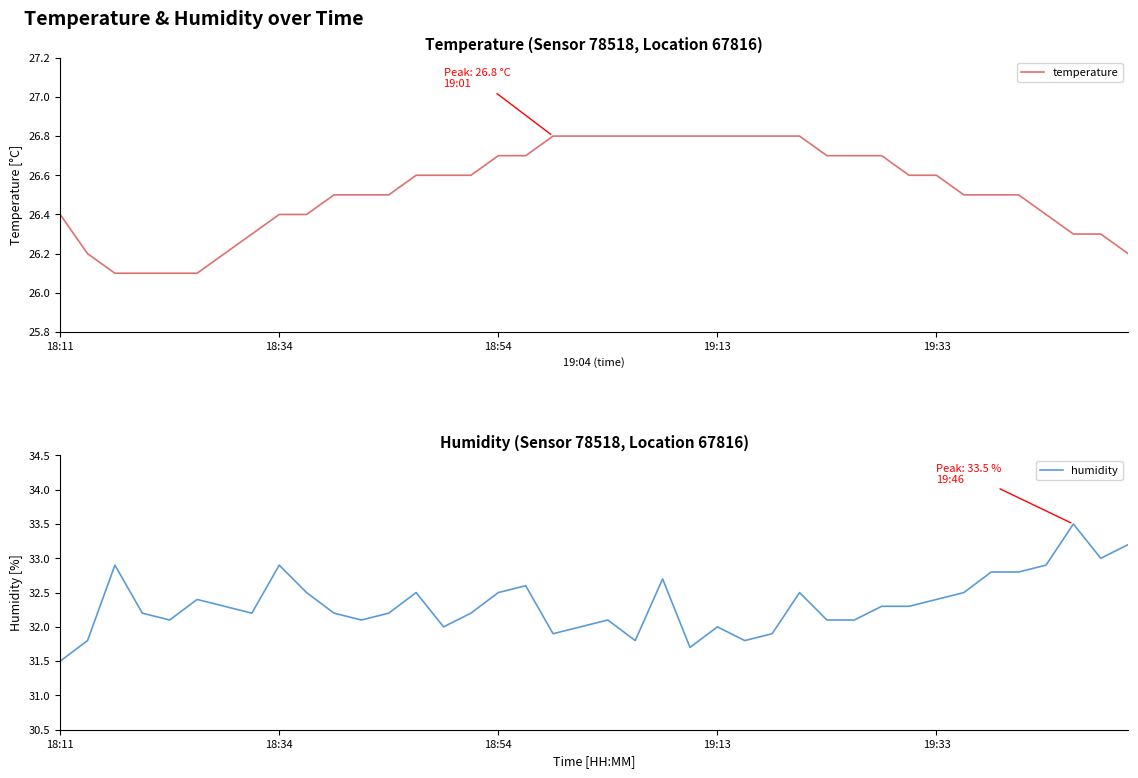

What is the value of the humidity point at the 7th from the left?

32.3